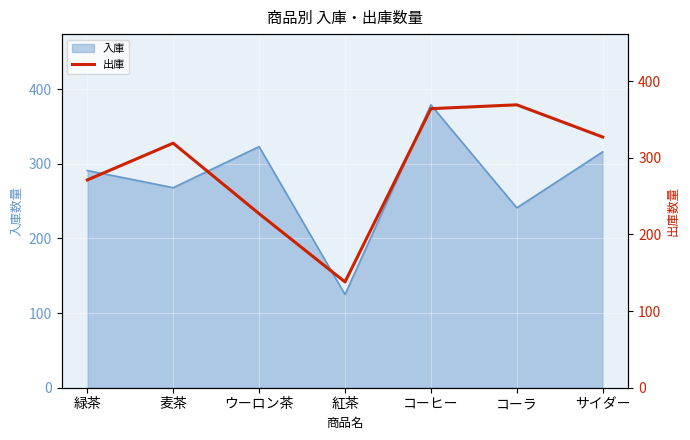

The 入庫 series shows 152 at 緑茶. True or false?

False